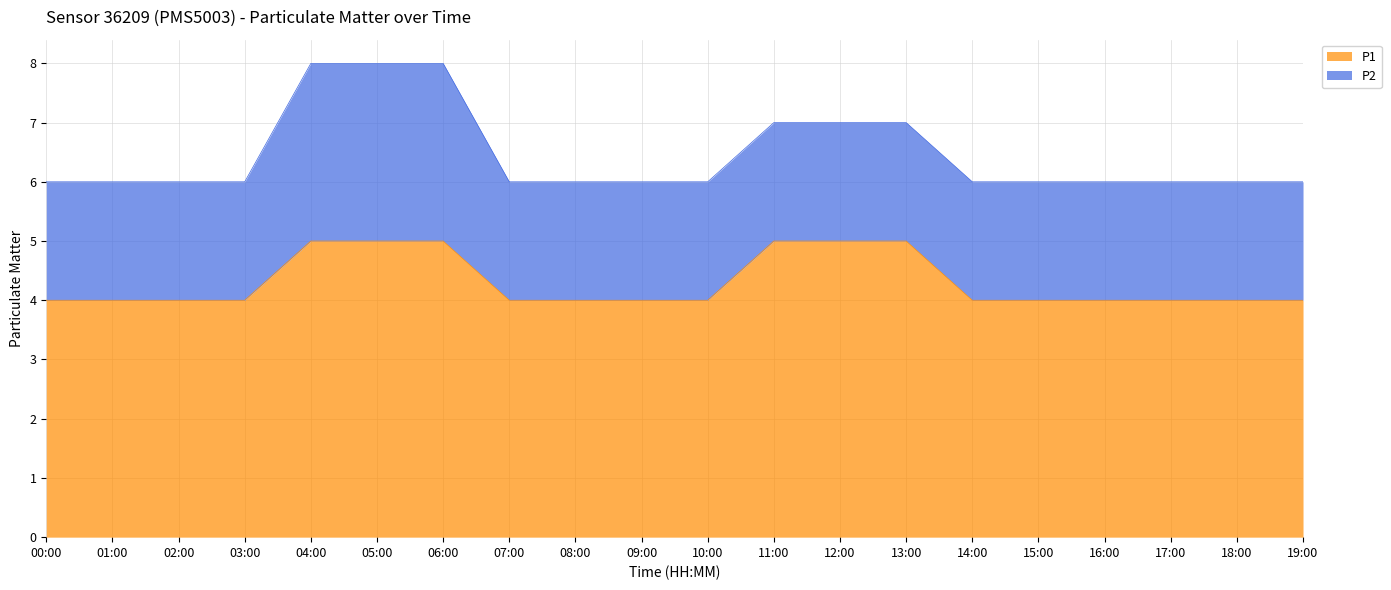

Approximately how many times larger is the value at 03:00 compared to 04:00?

0.8